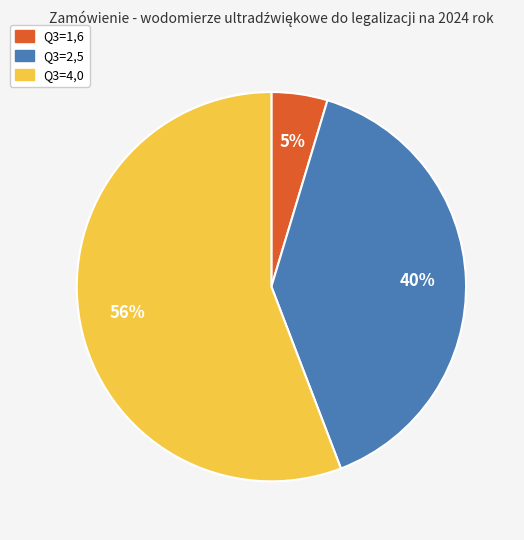

The Q3=1,6 slice represents 16% of the pie. True or false?

False